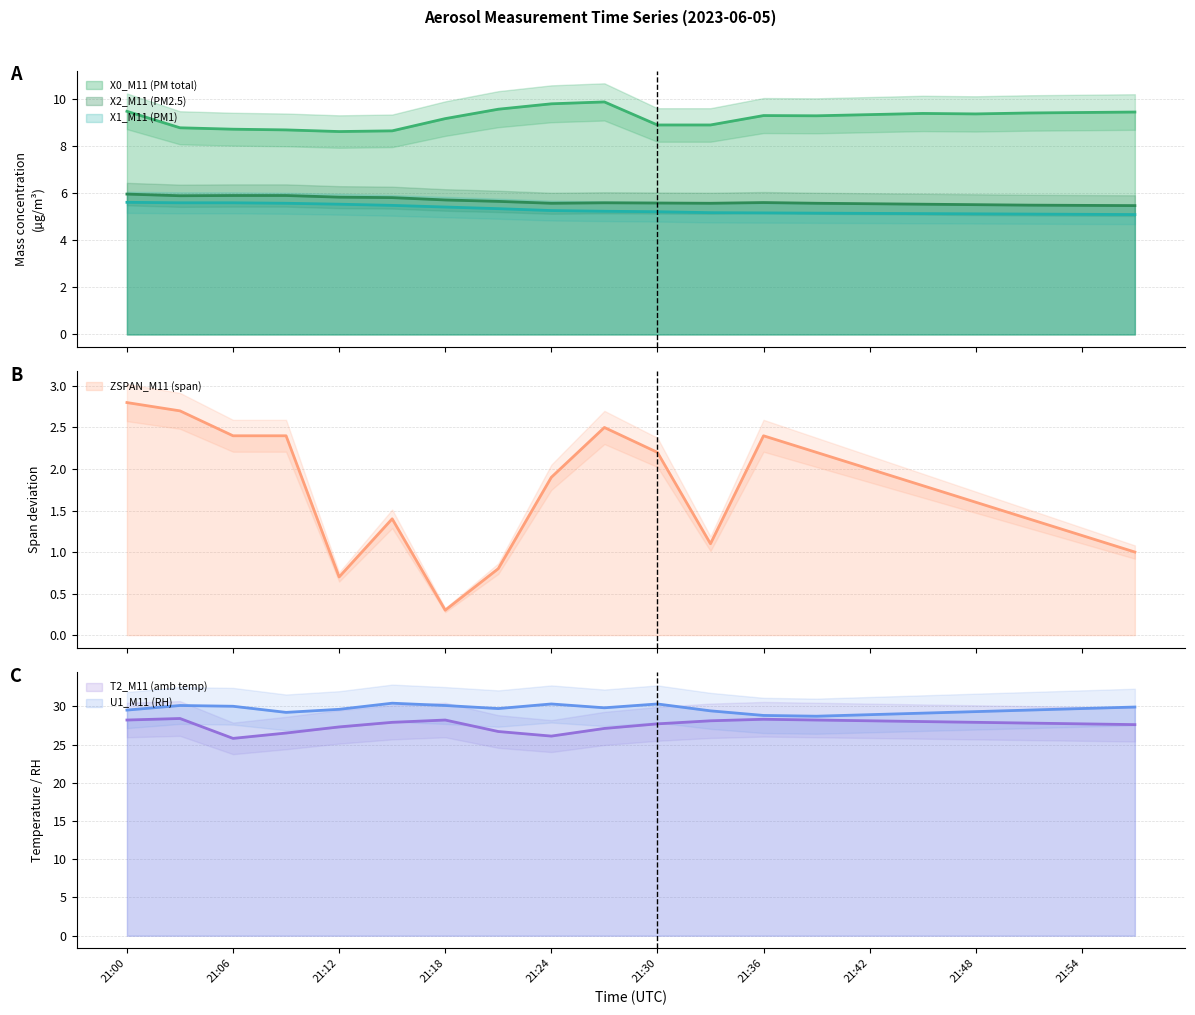

What is the lowest value of the X2_M11 (PM2.5) series?

5.5